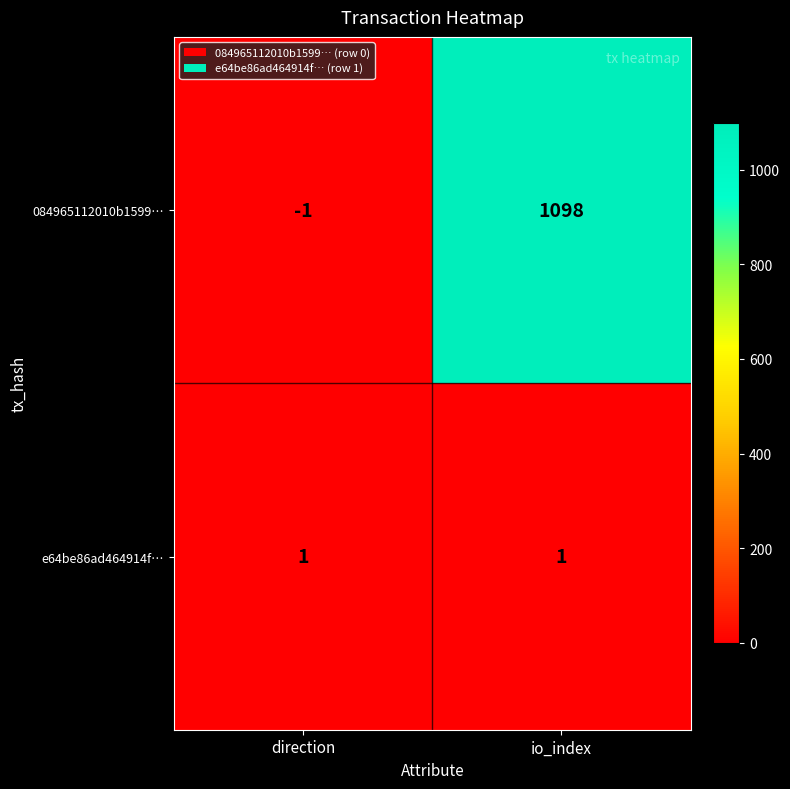

What is the sum of all 084965112010b1599… values?

1097